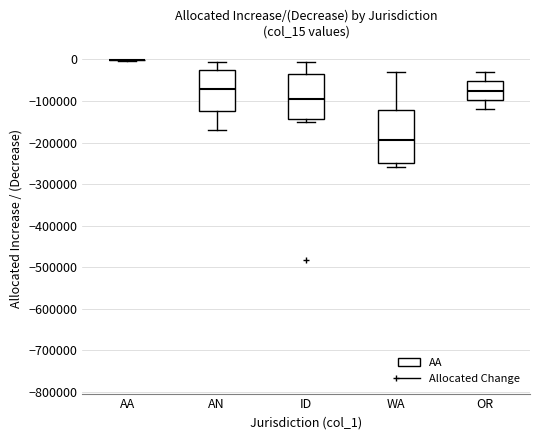

Comparing the boxes themselves (not the whiskers), which one is the tallest?

WA